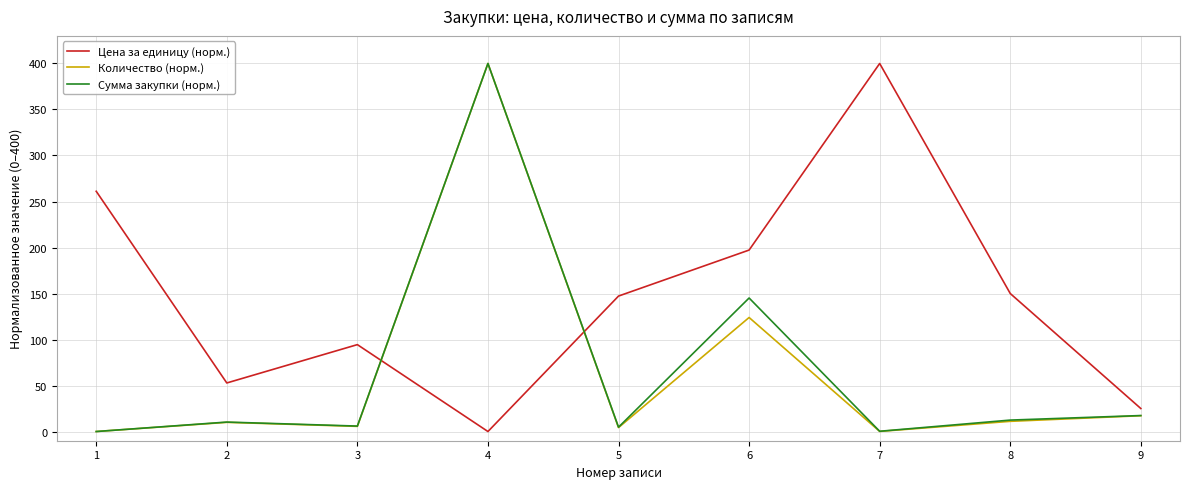

Which series changed the most between 2 and 5?

Цена за единицу (норм.)